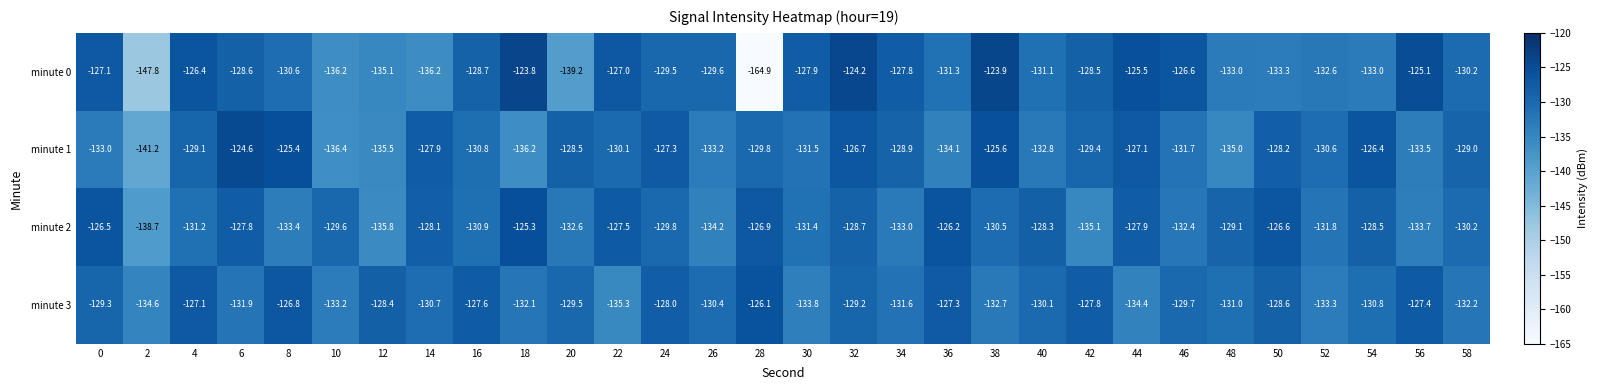

List the labels in order of minute 2 value, largest first.

18, 36, 0, 50, 28, 22, 6, 44, 14, 40, 54, 32, 48, 10, 24, 58, 38, 16, 4, 30, 52, 46, 20, 34, 8, 56, 26, 42, 12, 2